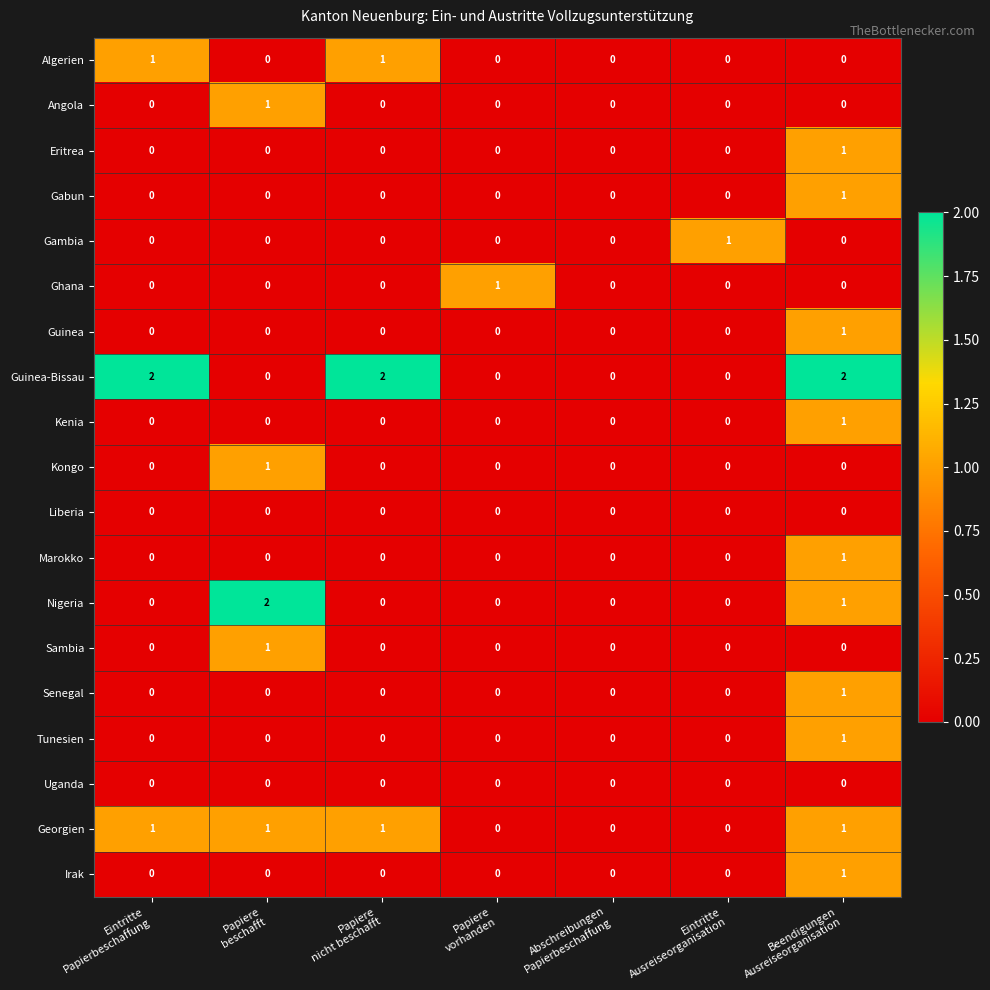

Which series has the largest total across all categories?

Guinea-Bissau